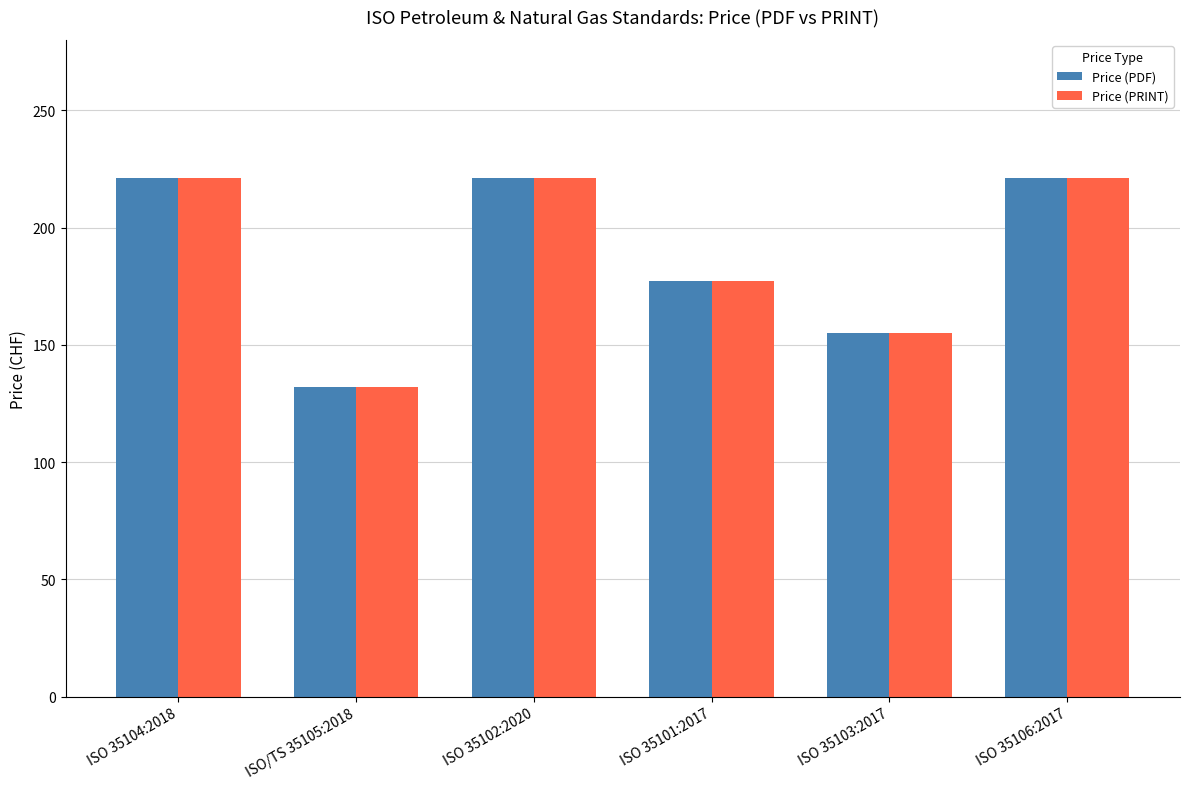

True or false: Price (PDF) has a value of 155 at ISO 35103:2017.

True